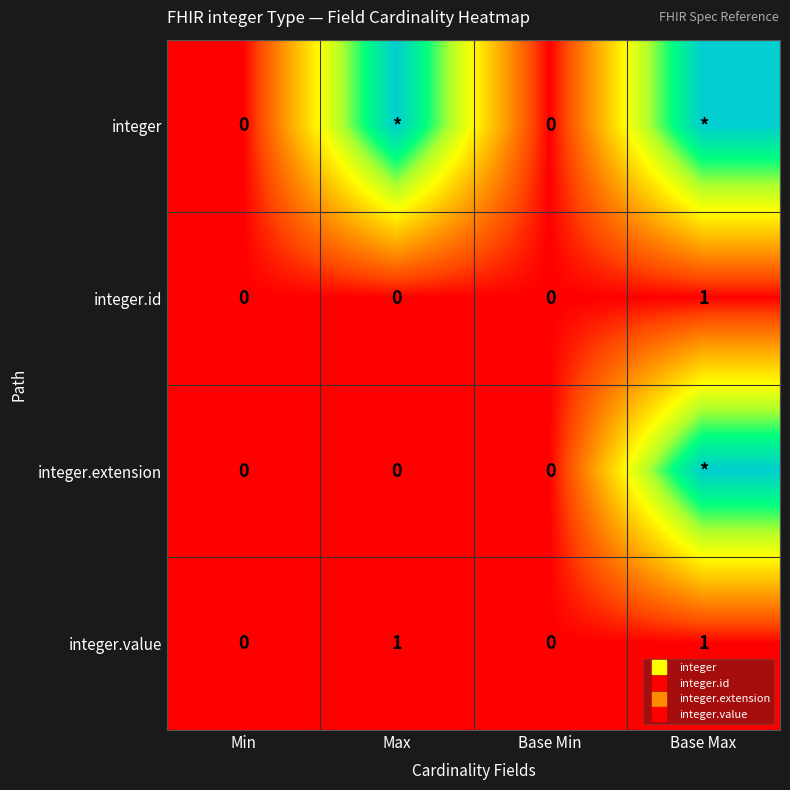

Which series changed the most between Min and Max?

integer